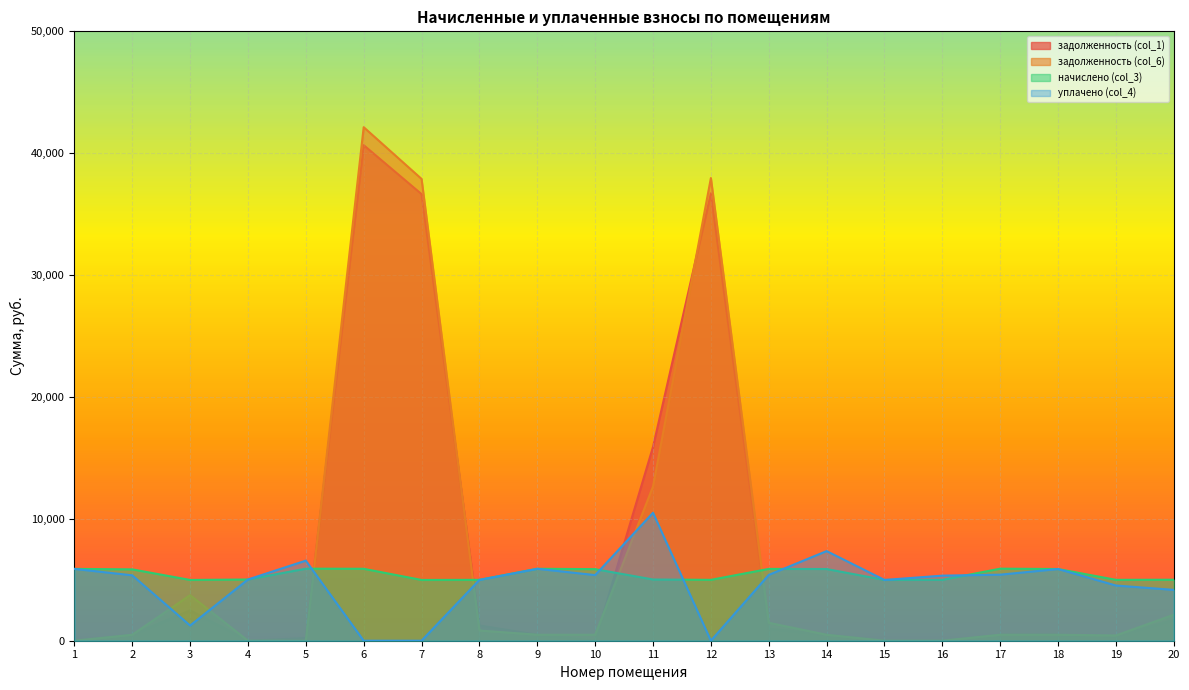

At how many categories does at least one series exceed 38798?

1